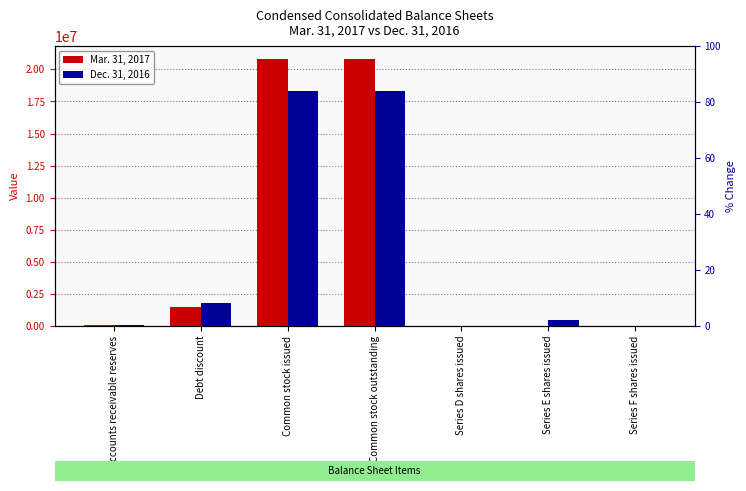

At Debt discount, list the series in order from smallest to largest.

Mar. 31, 2017, Dec. 31, 2016